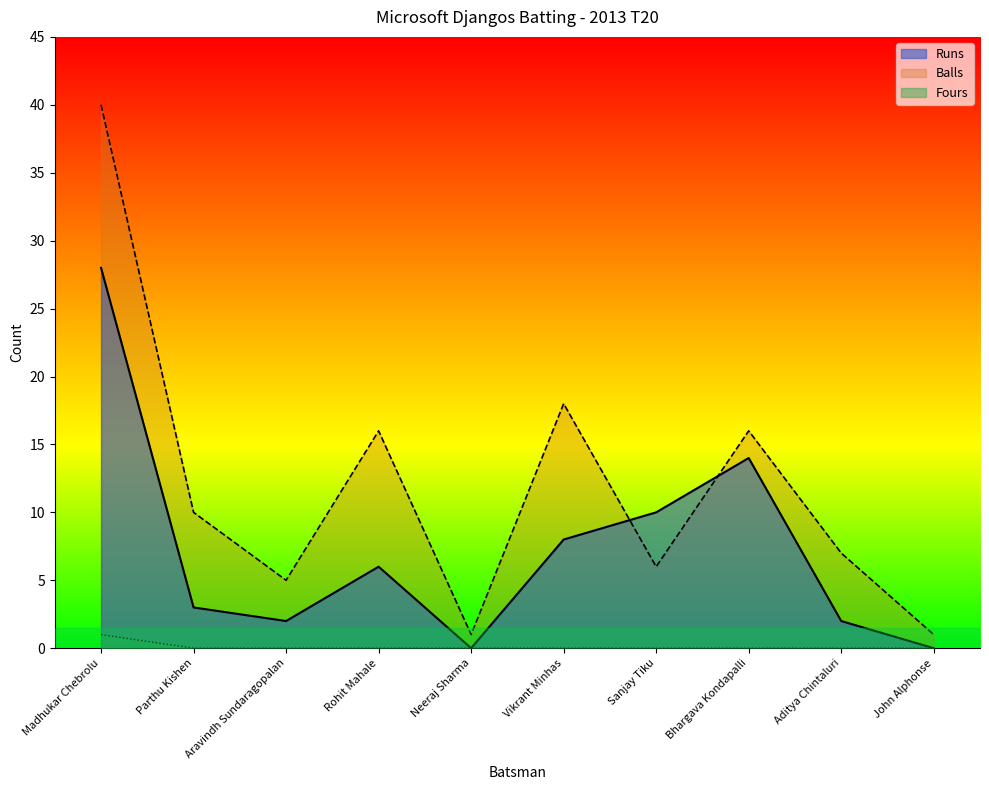

Reading left to right, transcribe all the data shown in this chart.

Runs: Madhukar Chebrolu=28	Parthu Kishen=3	Aravindh Sundaragopalan=2	Rohit Mahale=6	Neeraj Sharma=0	Vikrant Minhas=8	Sanjay Tiku=10	Bhargava Kondapalli=14	Aditya Chintaluri=2	John Alphonse=0
Balls: Madhukar Chebrolu=40	Parthu Kishen=10	Aravindh Sundaragopalan=5	Rohit Mahale=16	Neeraj Sharma=1	Vikrant Minhas=18	Sanjay Tiku=6	Bhargava Kondapalli=16	Aditya Chintaluri=7	John Alphonse=1
Fours: Madhukar Chebrolu=1	Parthu Kishen=0	Aravindh Sundaragopalan=0	Rohit Mahale=0	Neeraj Sharma=0	Vikrant Minhas=0	Sanjay Tiku=0	Bhargava Kondapalli=0	Aditya Chintaluri=0	John Alphonse=0